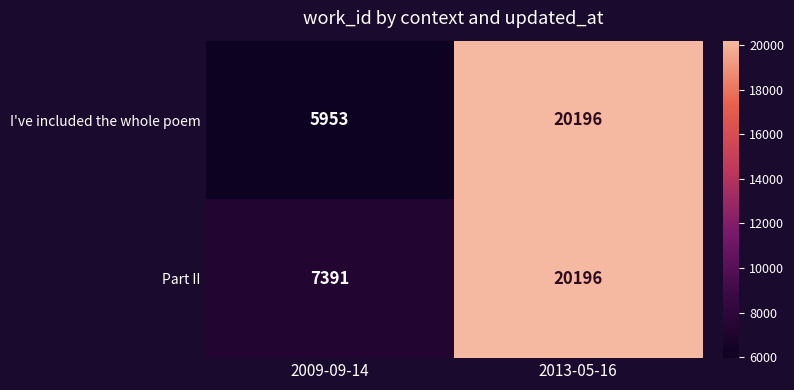

What value does the Part II series have at 2013-05-16, to the nearest 50?

20200